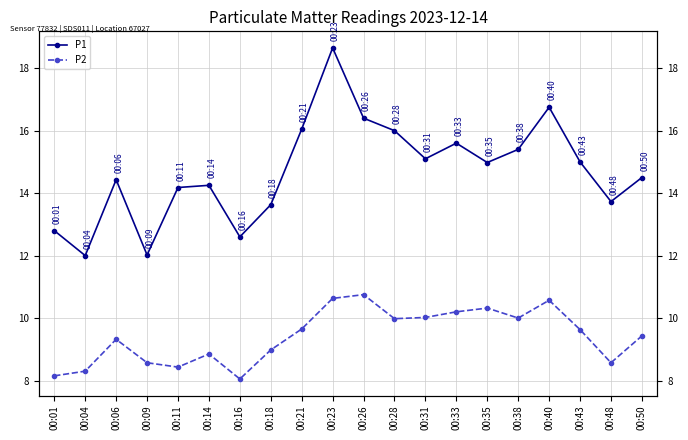

True or false: P2 and P1 intersect in this chart.

False